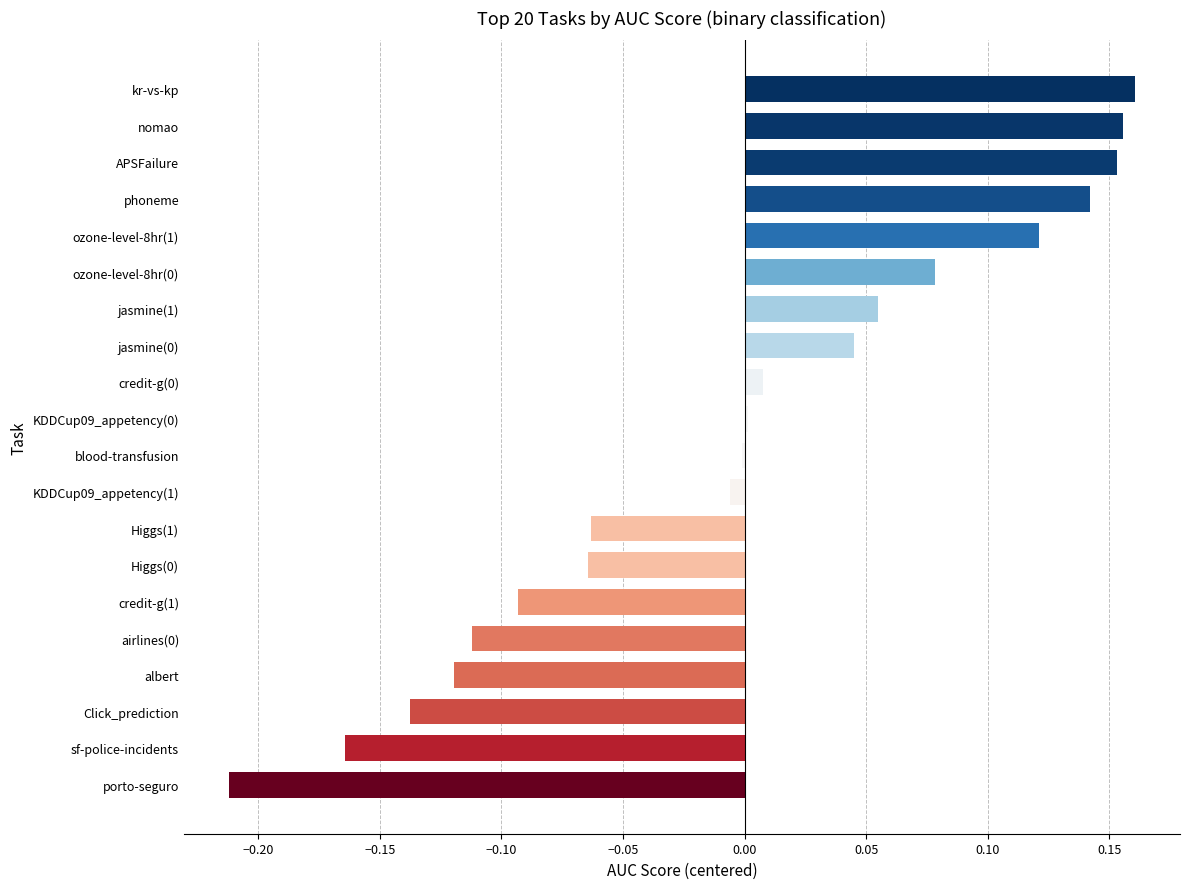

The value at Higgs(1) is -0.0. True or false?

False